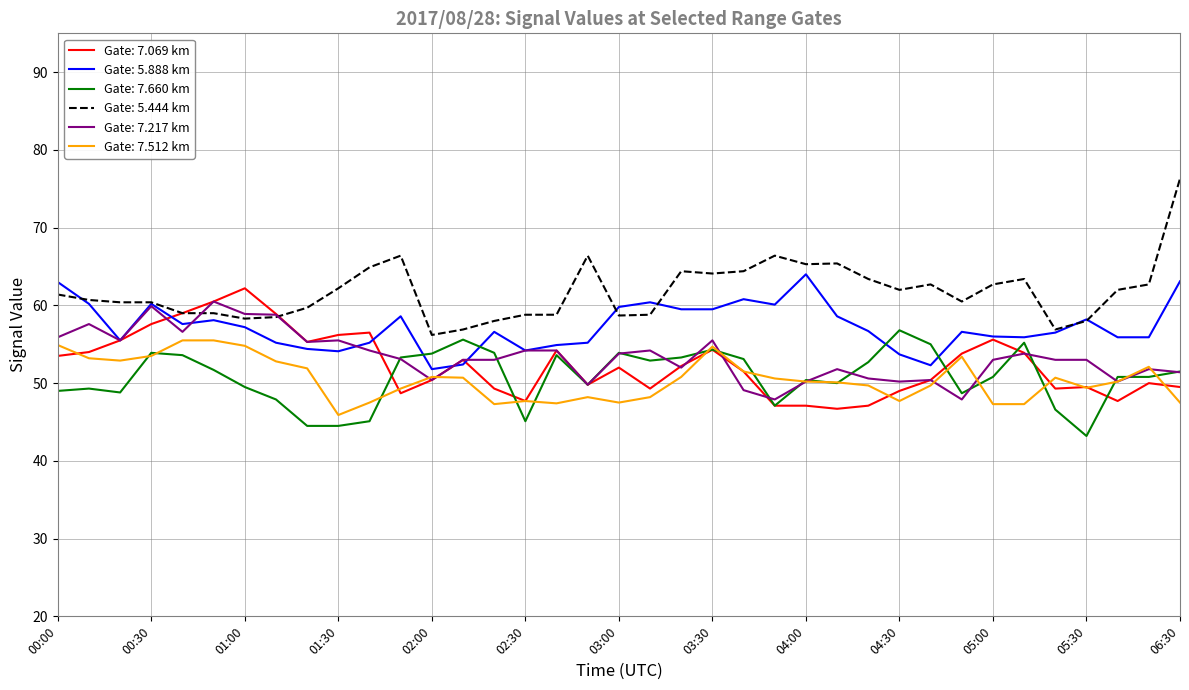

Which series has the largest range (max minus min)?

Gate: 5.444 km